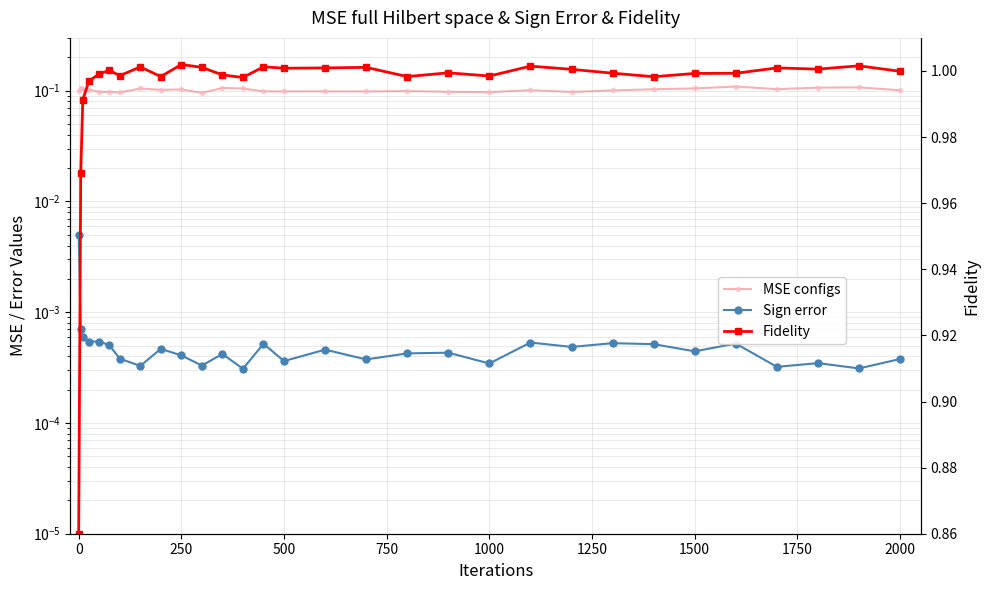

True or false: MSE configs and Sign error intersect in this chart.

False